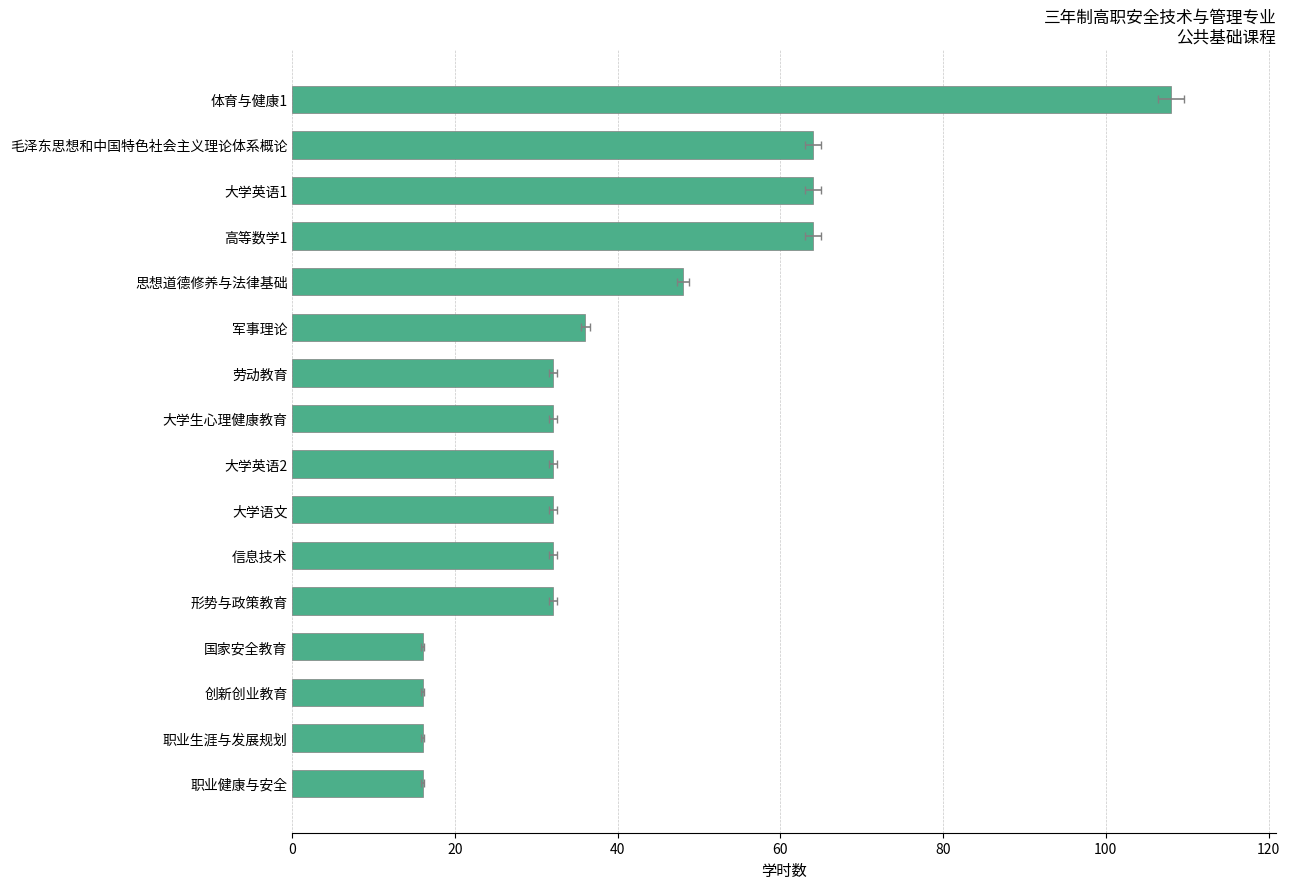

The value at 毛泽东思想和中国特色社会主义理论体系概论 is 100. True or false?

False